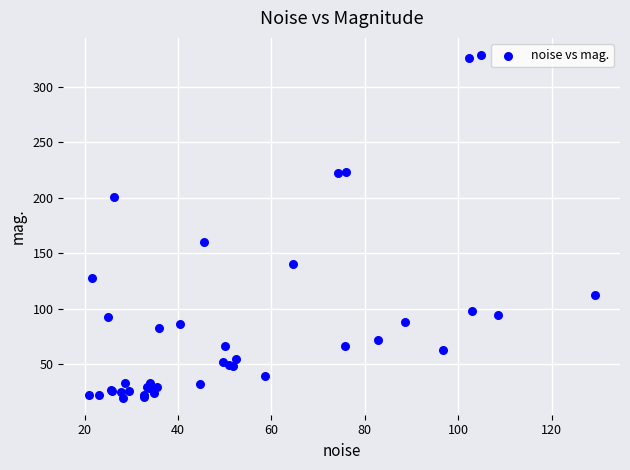

What Y value in the scatter plot is closest to 174?

160.1